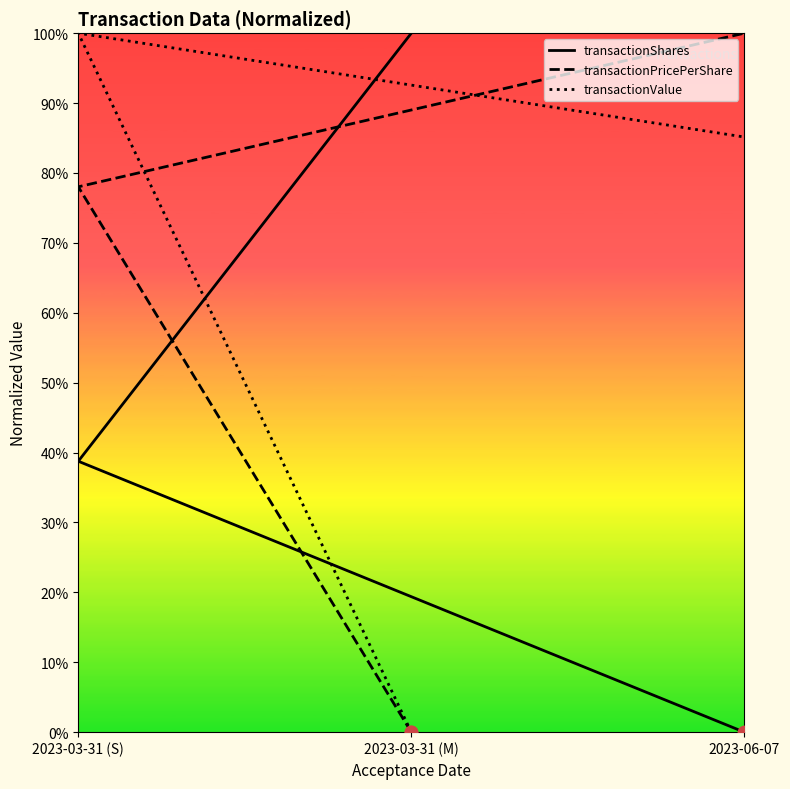

Which series has the largest Y range (max minus min)?

transactionShares